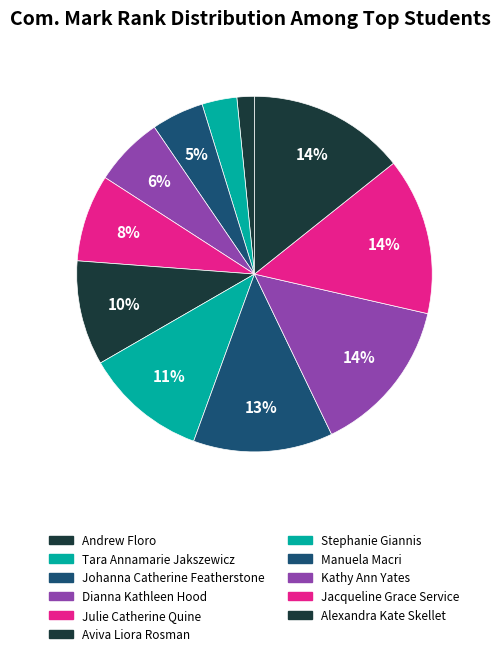

How many slices are in this pie chart?

11